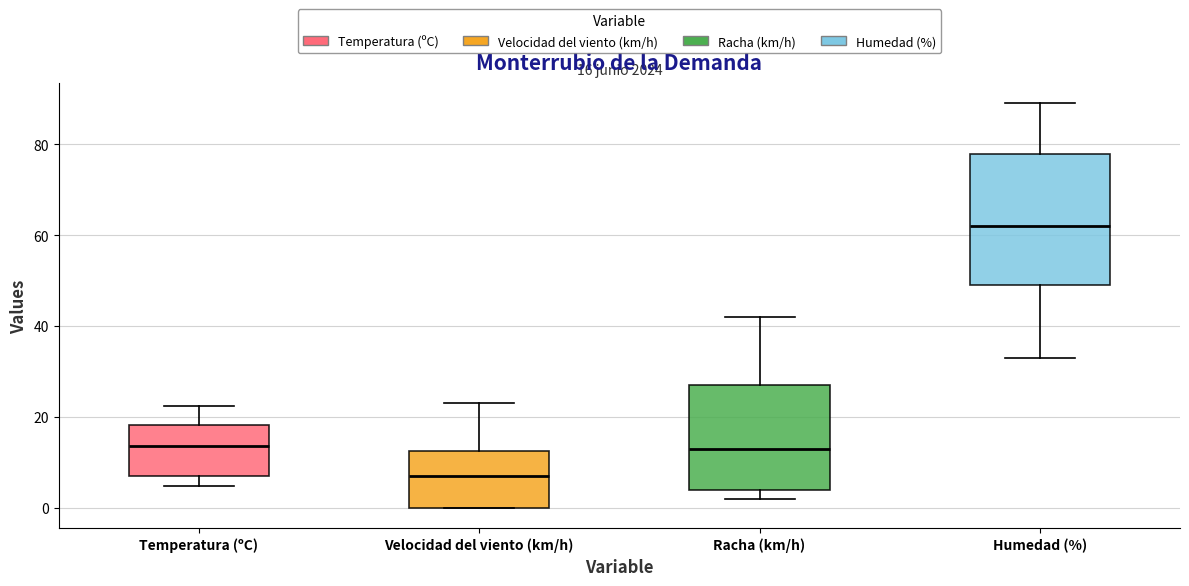

Which box's median line is the highest?

Humedad (%)